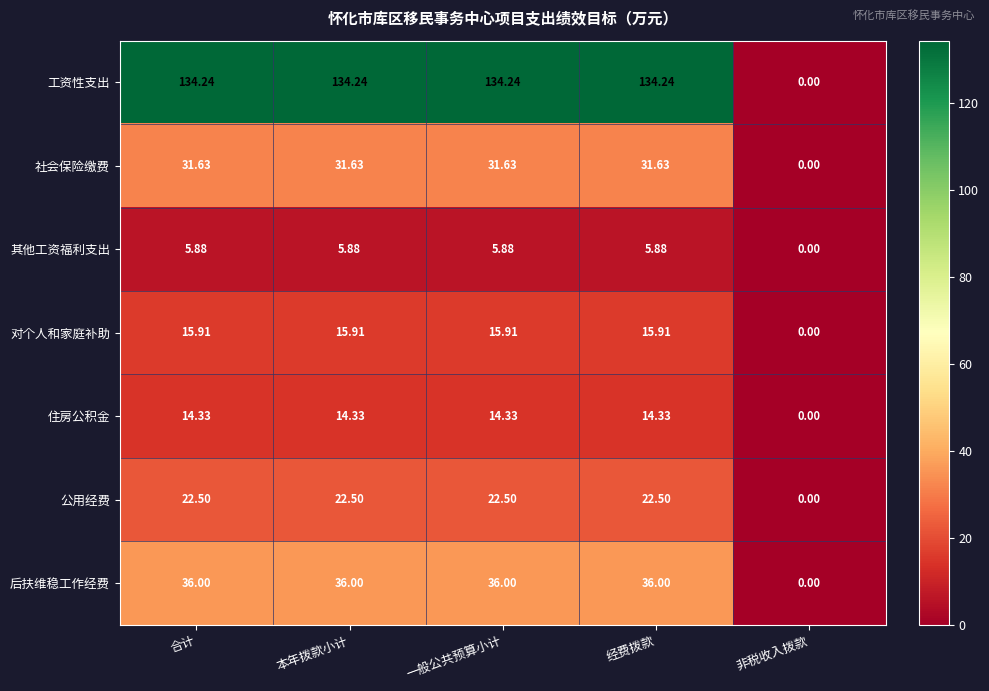

Which label corresponds to the smallest value in the chart?

非税收入拨款